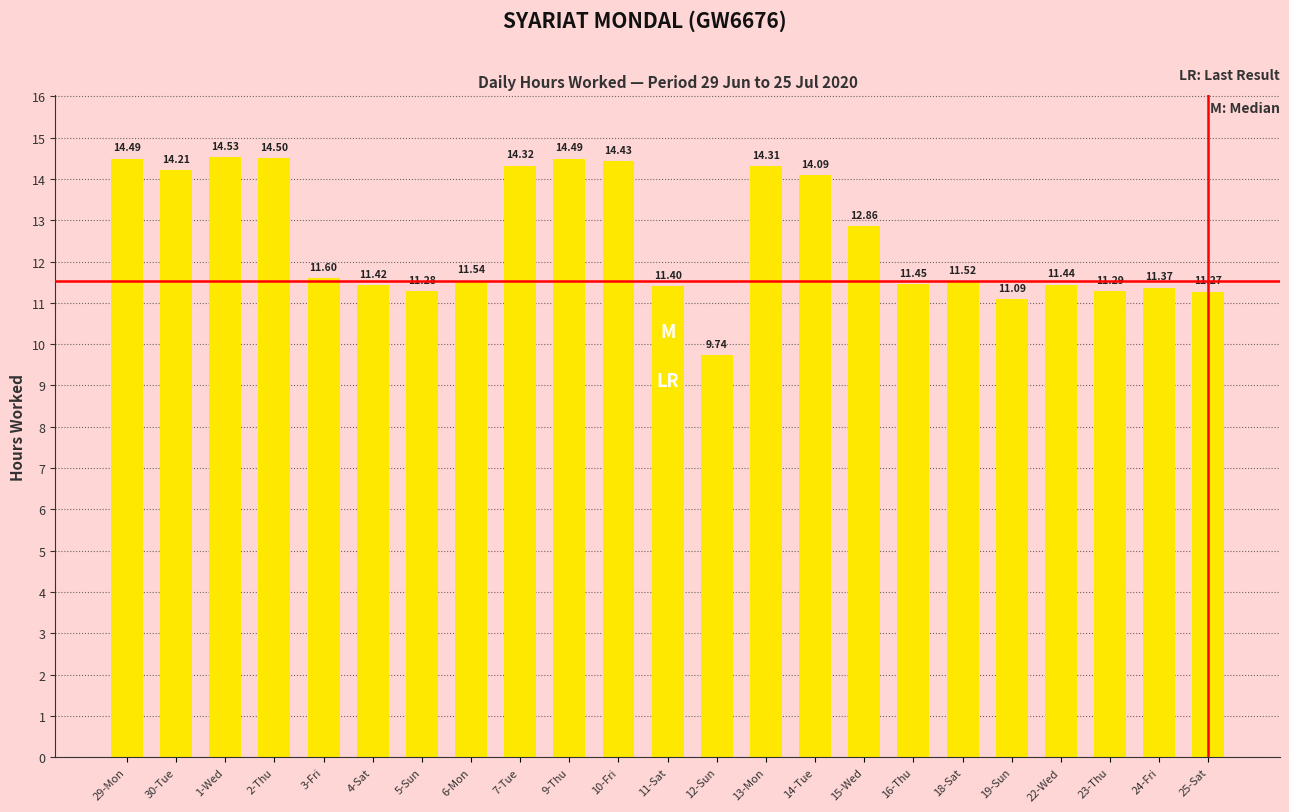

How many distinct data groups are displayed?

1